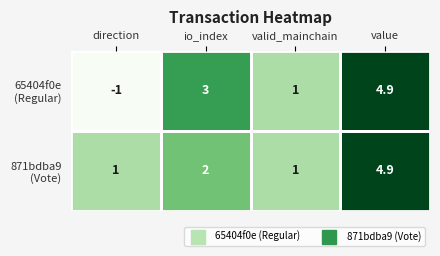

What is the difference between the highest and lowest values at io_index?

1.0